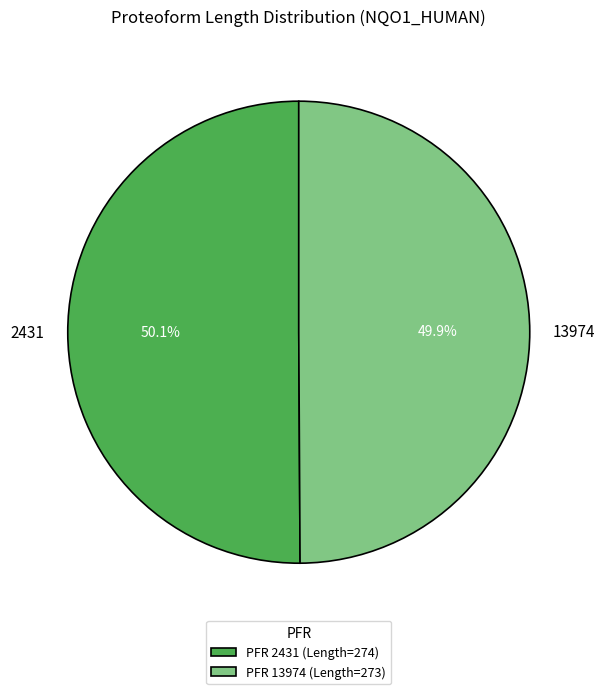

Approximately how many times larger is the value at 2431 compared to 13974?

1.0